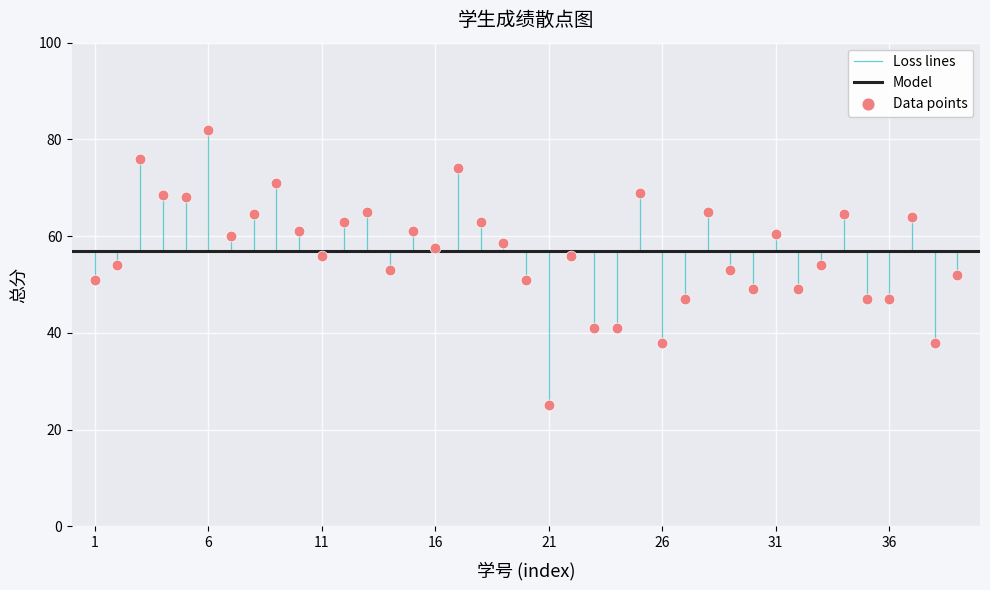

What is the range of Y values (max minus min)?

57.0